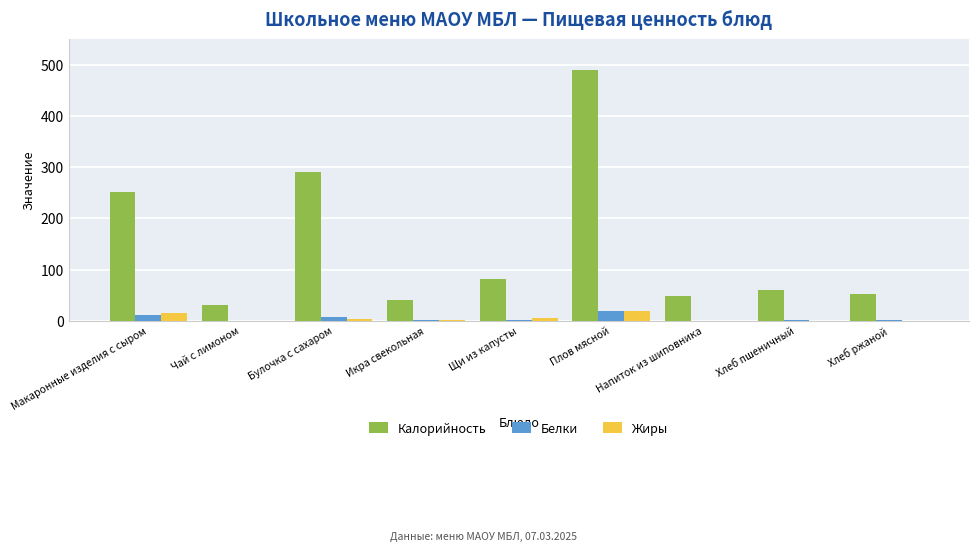

Which label corresponds to the largest value in the chart?

Плов мясной